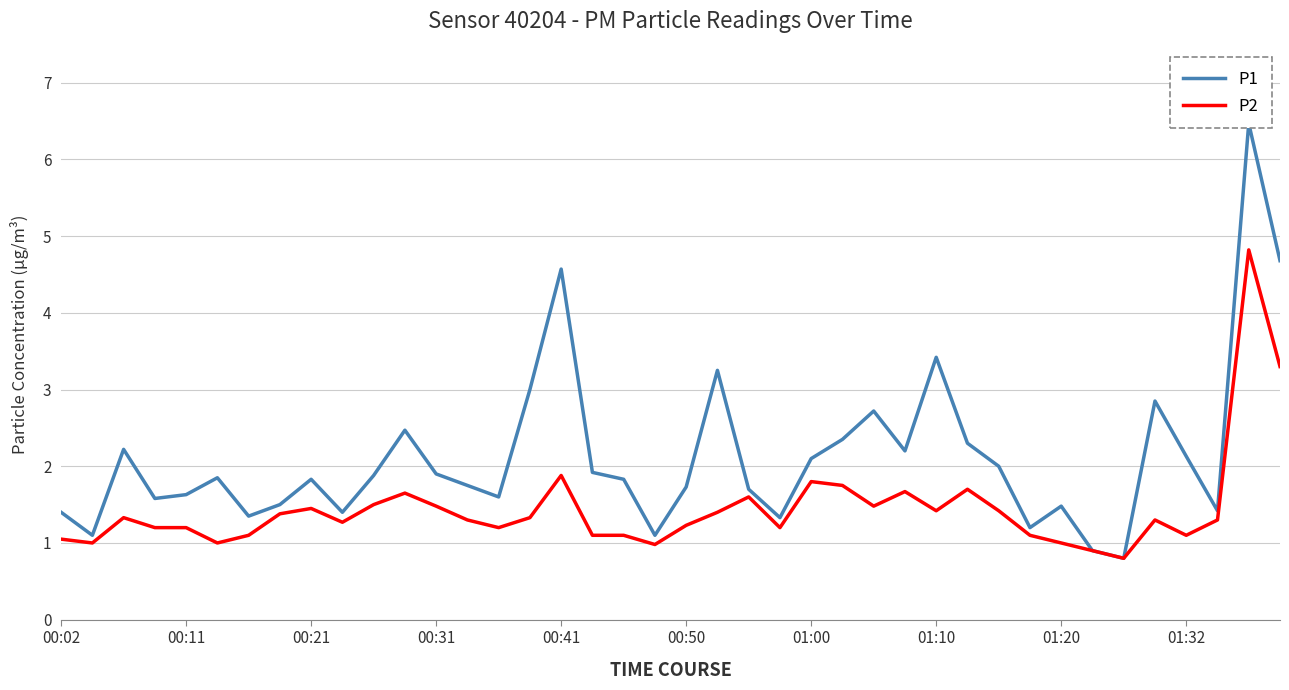

The value of P2 at 01:20 is 1.4. True or false?

False